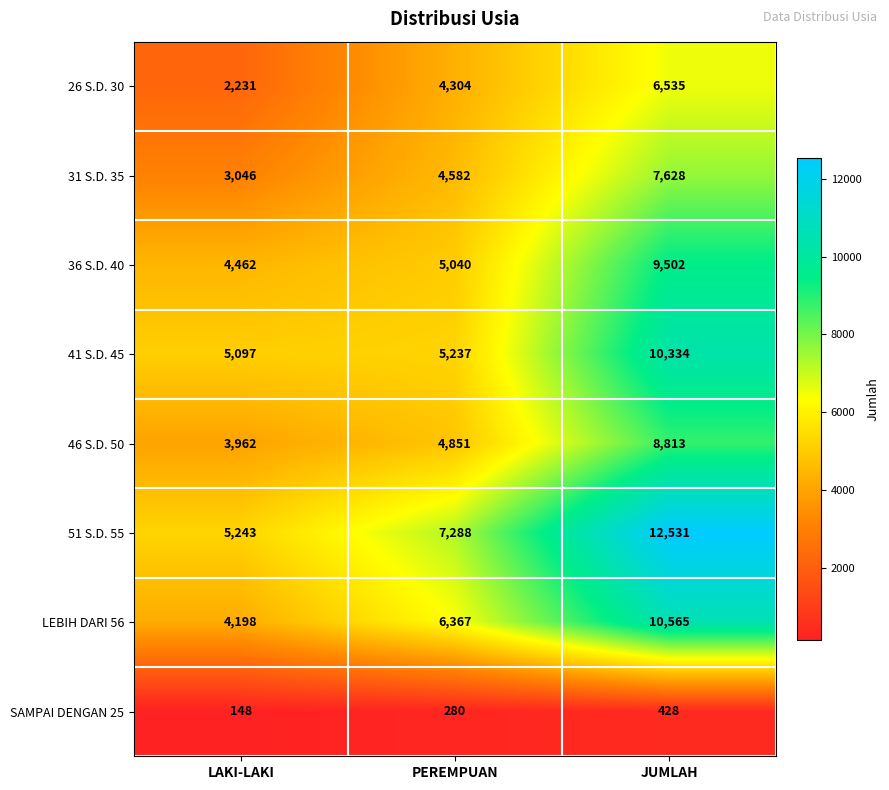

At which category is the sum across all series the highest?

JUMLAH